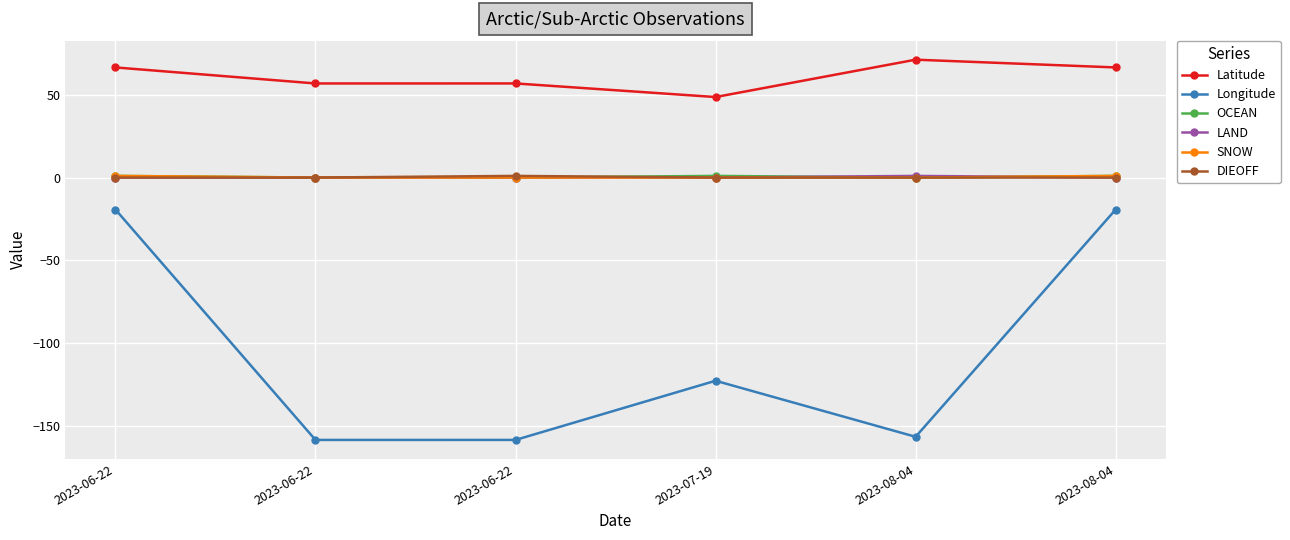

Between 2023-07-19 and 2023-06-22, which is larger?

2023-06-22